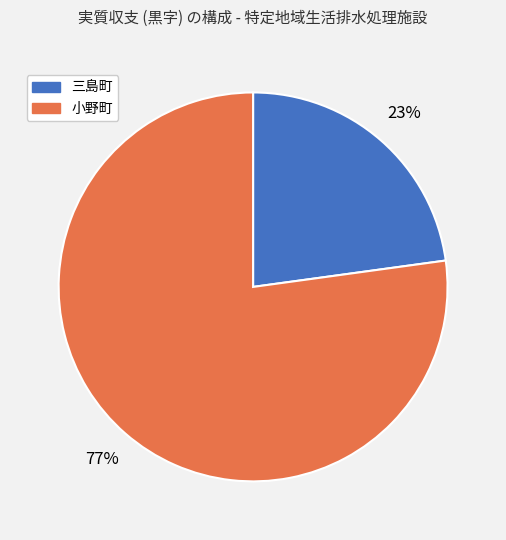

True or false: 小野町 accounts for 70% of the total.

False